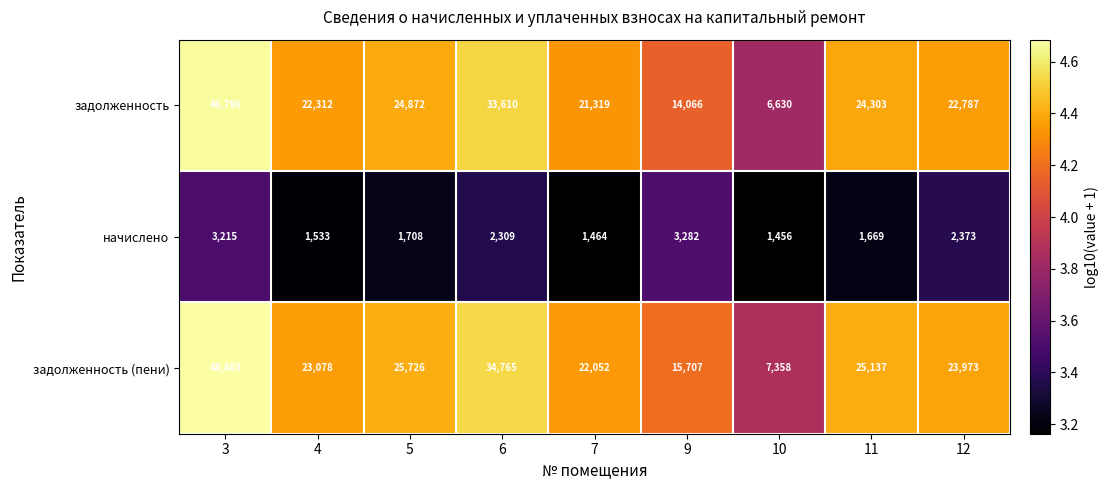

Where does the задолженность (пени) series first go above 23973?

3